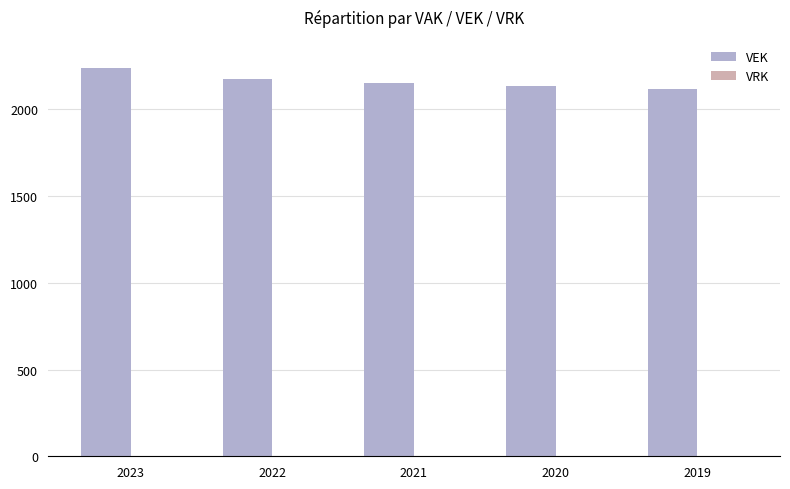

What is the difference between the second highest and minimum values?

62